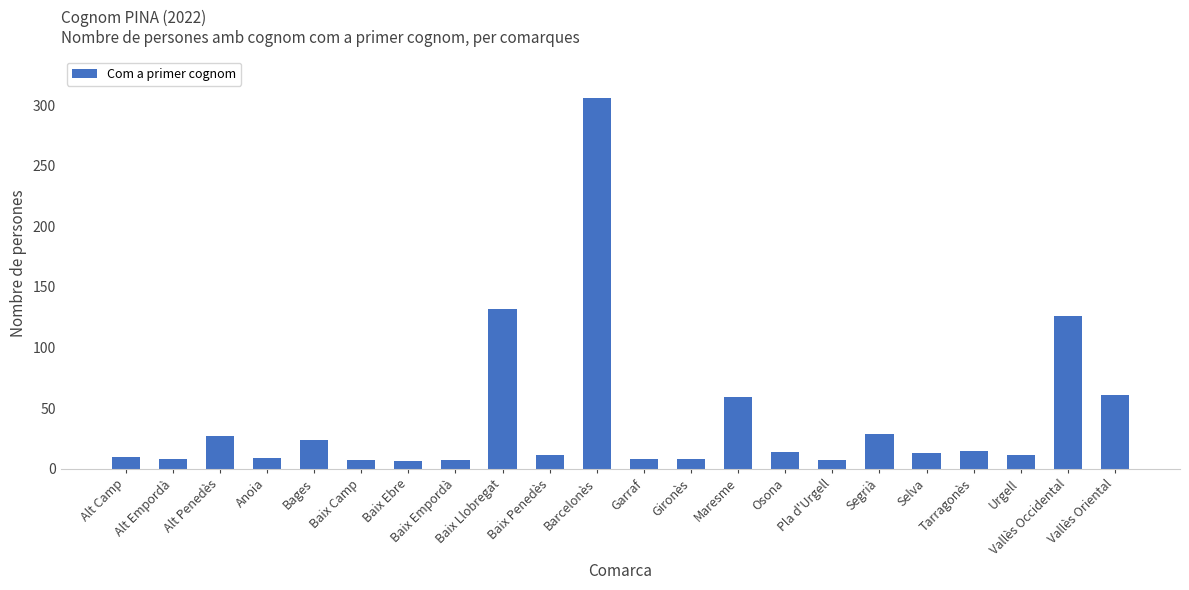

What is the value of the 20th bar from the left?

11